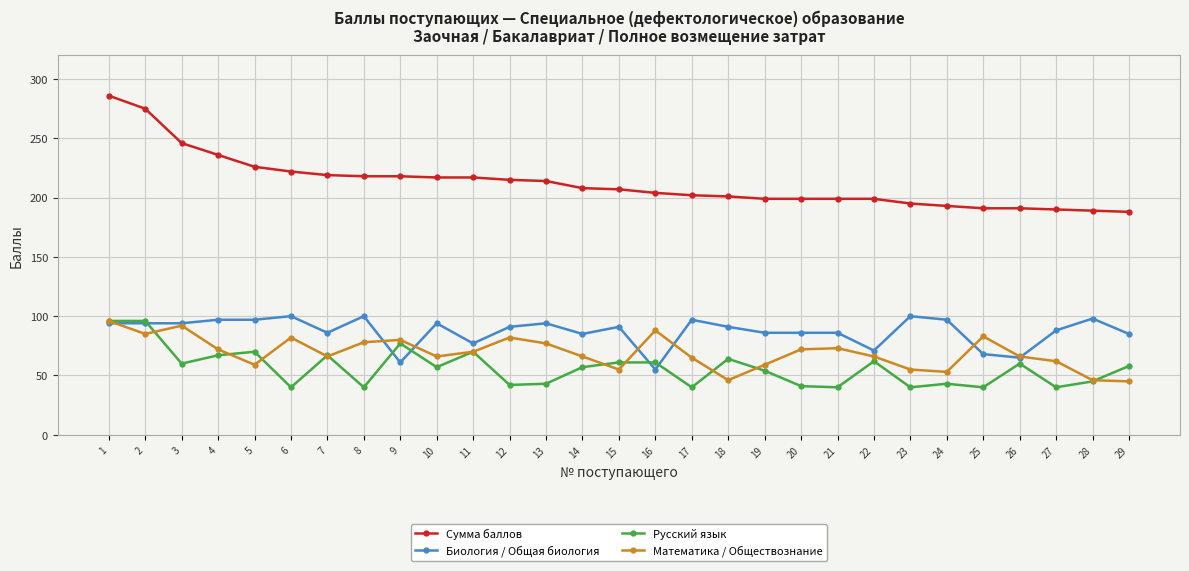

True or false: Математика / Обществознание and Сумма баллов cross at least once.

False